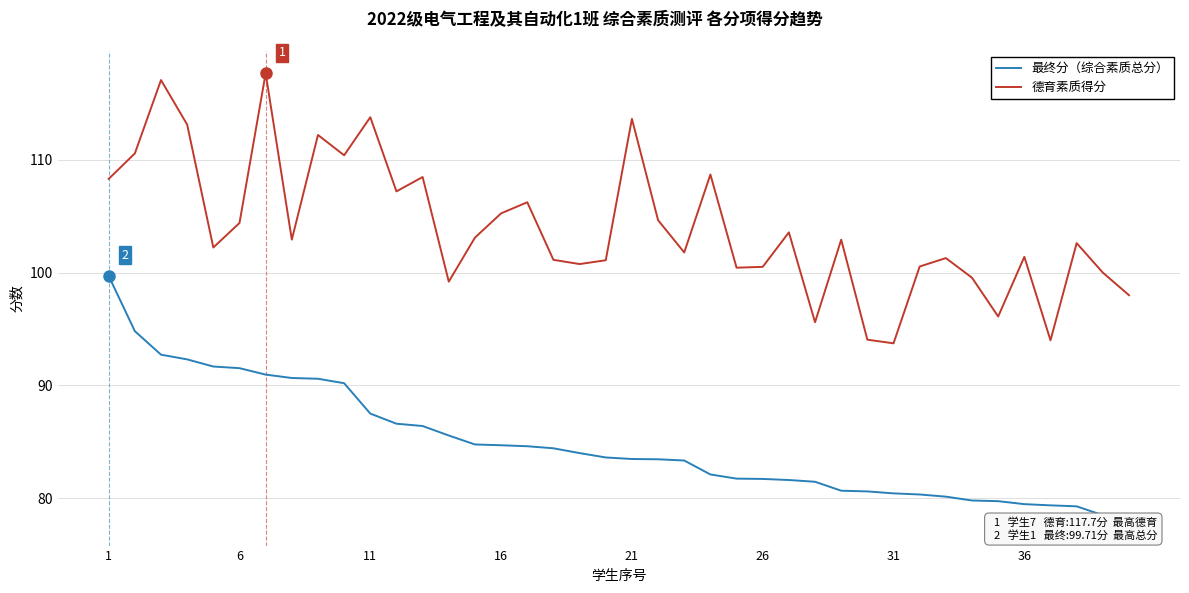

True or false: 最终分（综合素质总分） and 德育素质得分 intersect in this chart.

False